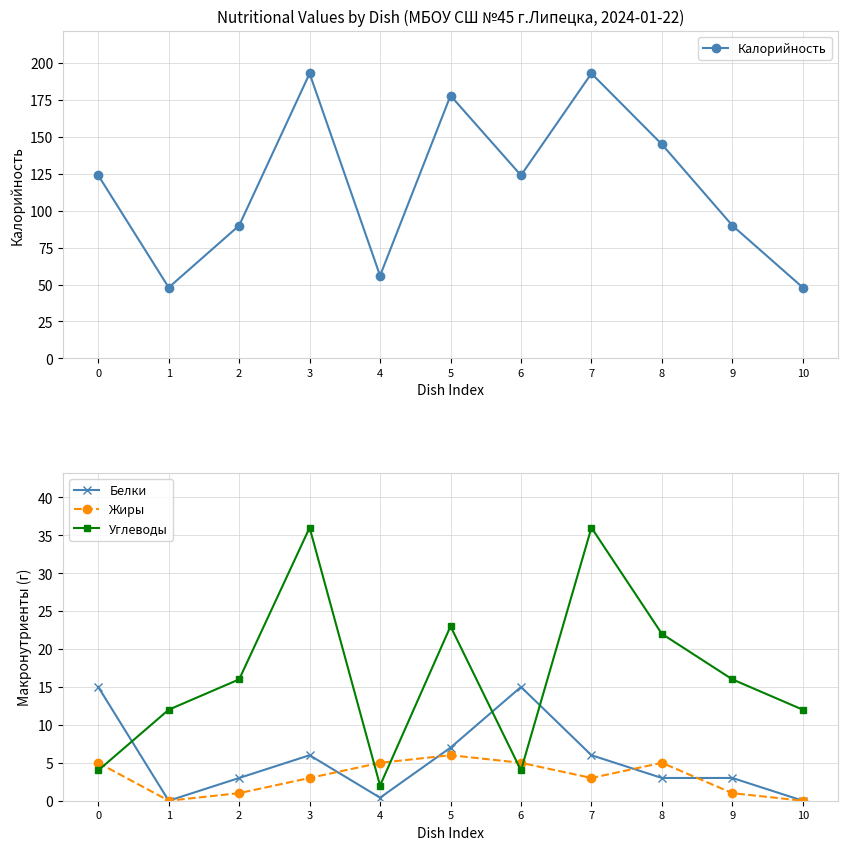

Reading left to right, what are all the values shown in this chart?

Калорийность: 124.0	48.0	90.0	193.0	56.0	178.0	124.0	193.0	145.0	90.0	48.0
Белки: 15.0	0.0	3.0	6.0	0.4	7.0	15.0	6.0	3.0	3.0	0.0
Жиры: 5.0	0.0	1.0	3.0	5.0	6.0	5.0	3.0	5.0	1.0	0.0
Углеводы: 4.0	12.0	16.0	36.0	2.0	23.0	4.0	36.0	22.0	16.0	12.0